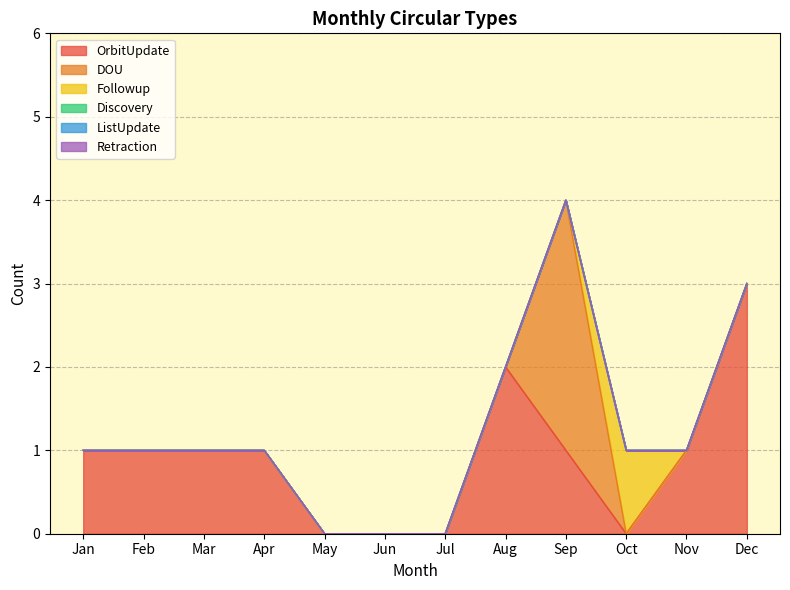

The Followup series shows 0 at Dec. True or false?

True